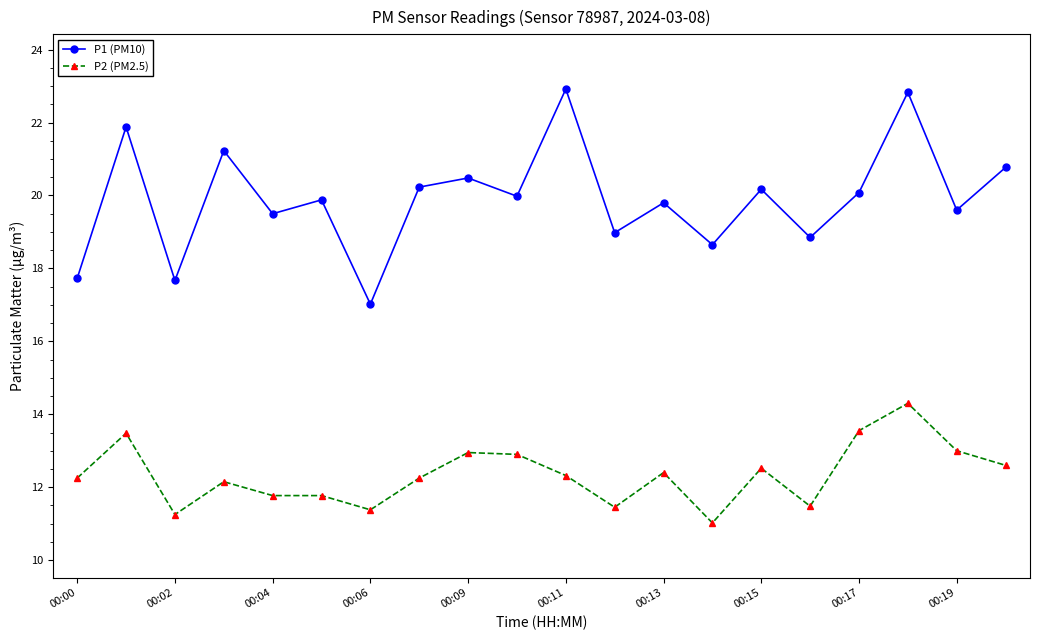

What are all the series names shown in the legend?

P1 (PM10), P2 (PM2.5)